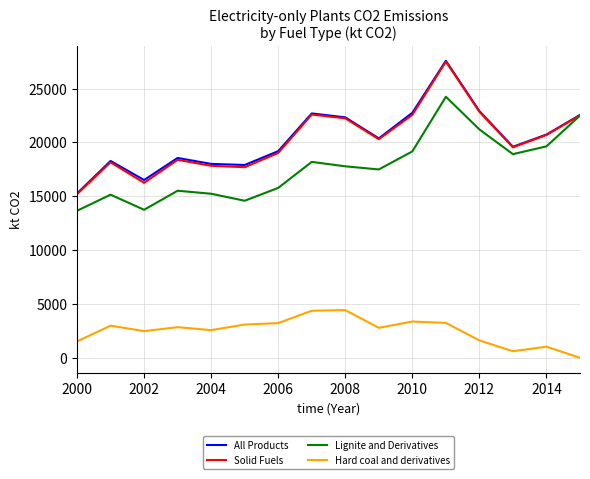

True or false: Hard coal and derivatives and Solid Fuels intersect in this chart.

False